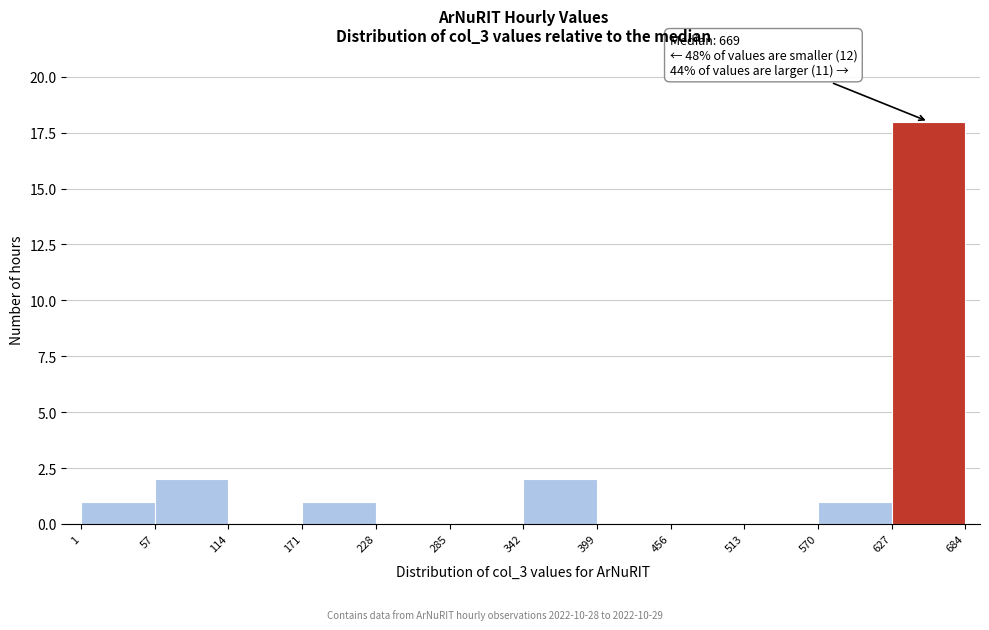

Over which range of the x-axis is the bar tallest?

627 to 684